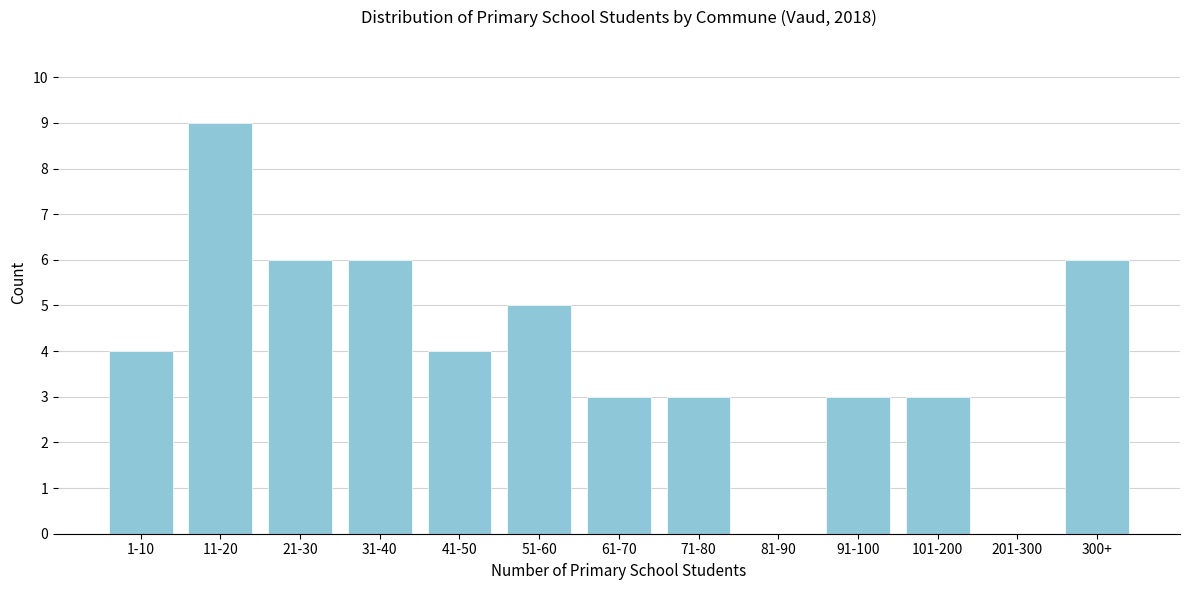

True or false: the data shows 6 at 300+.

True